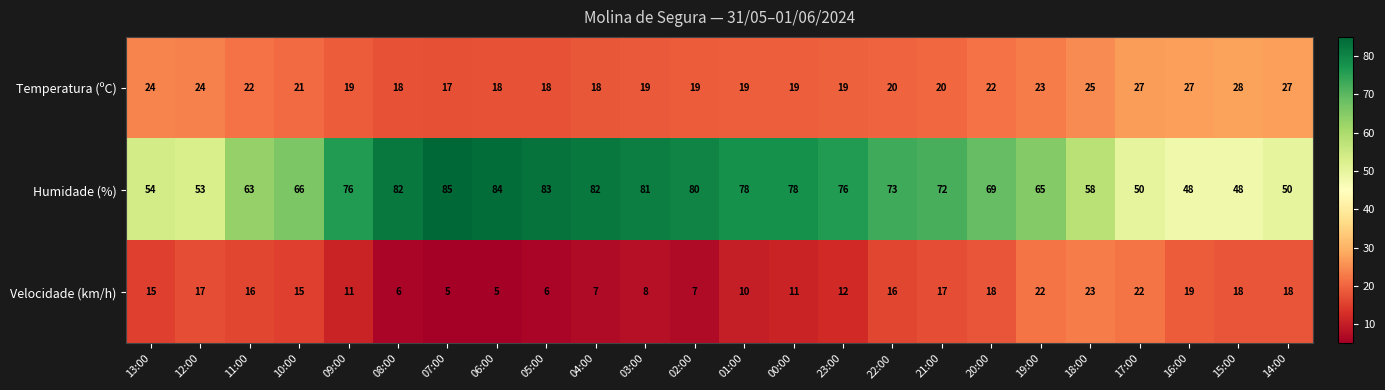

Which category has the highest value in the Humidade (%) series?

07:00